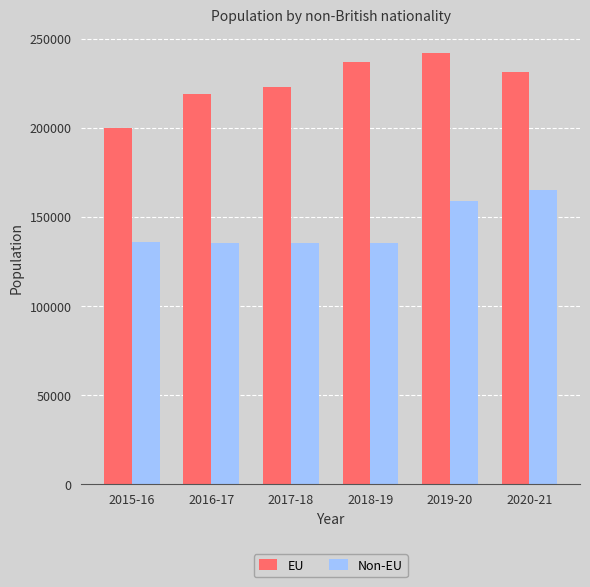

What is the value of the EU bar at the 4th from the left?

237000